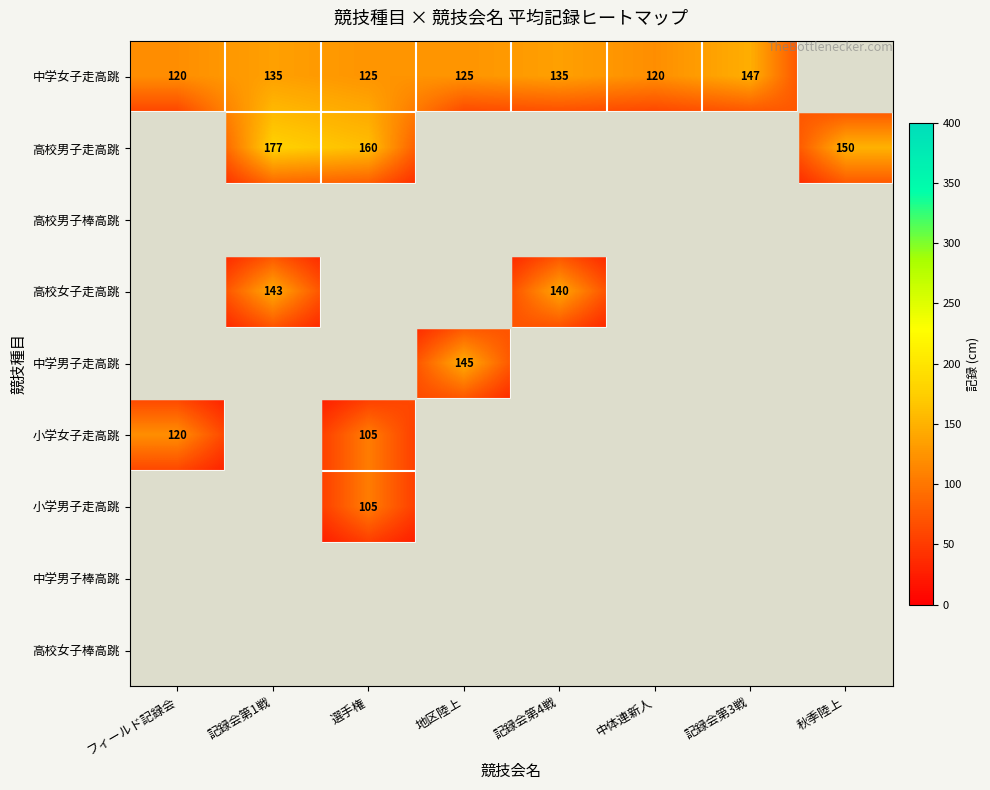

At which category is the sum across all series the highest?

選手権